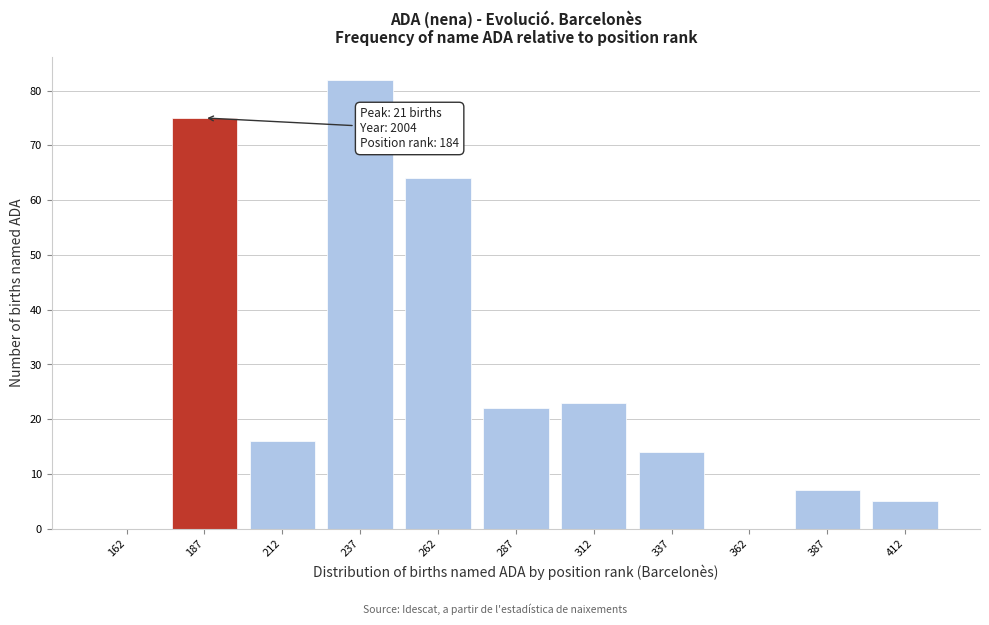

Reading left to right, extract all data points from this chart.

162=0	187=75	212=16	237=82	262=64	287=22	312=23	337=14	362=0	387=7	412=5